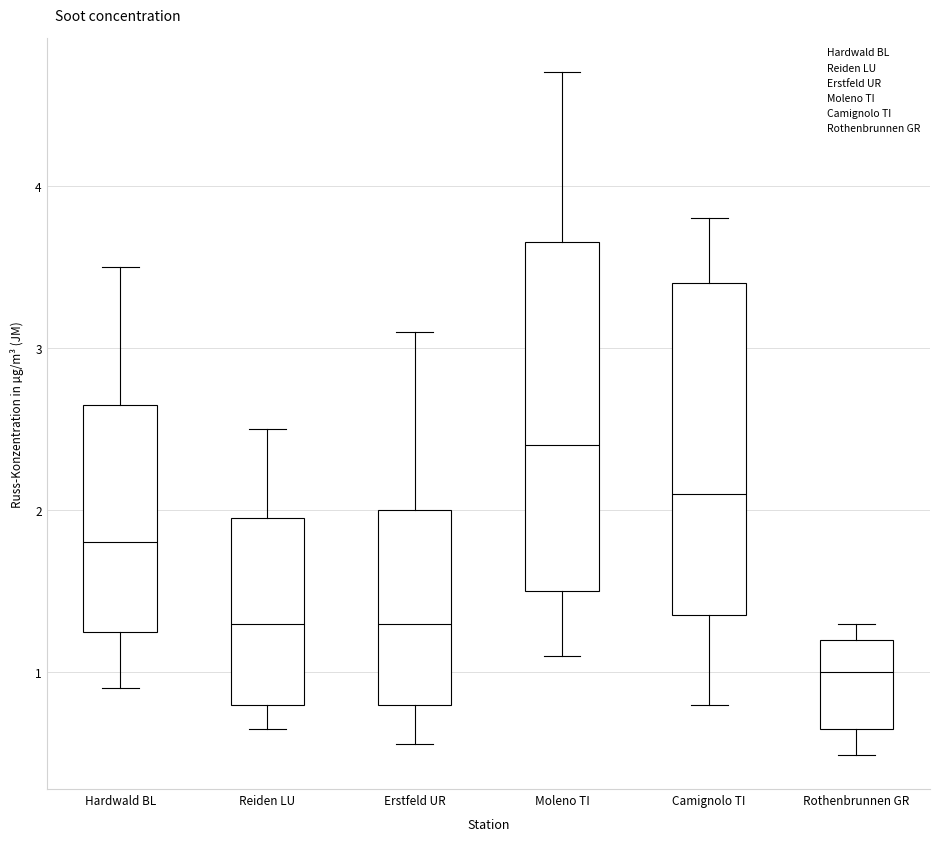

Which box has the highest median line?

Moleno TI